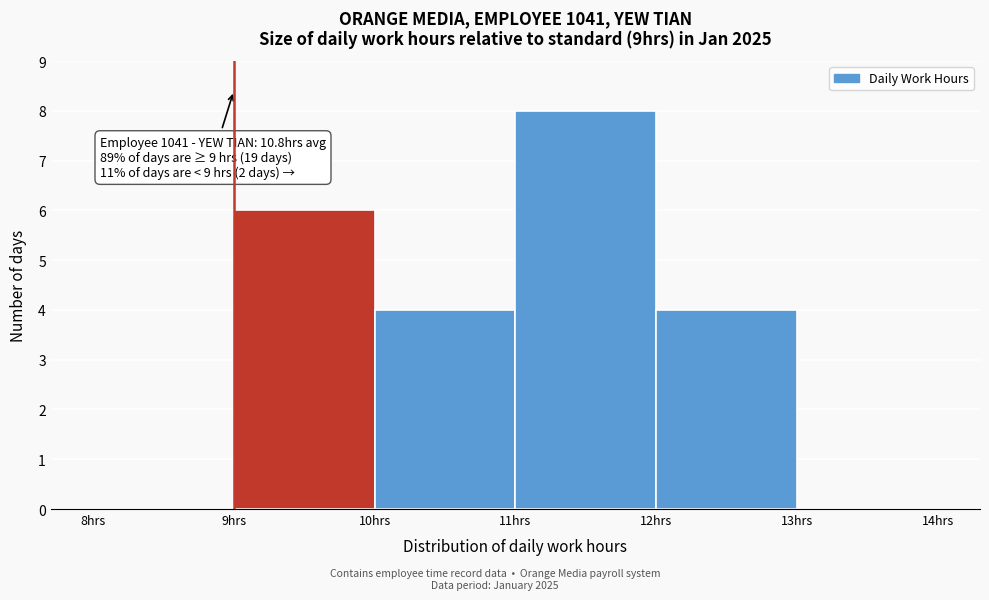

Over which range of the x-axis is the bar tallest?

11 to 12